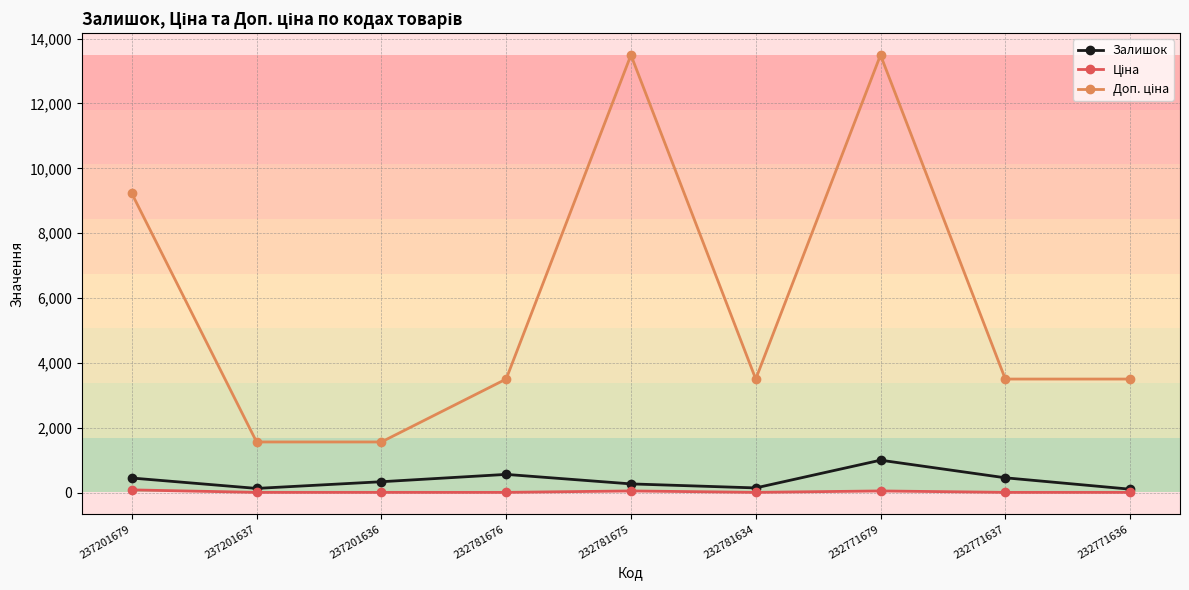

What is the maximum value for Залишок?

1008.0